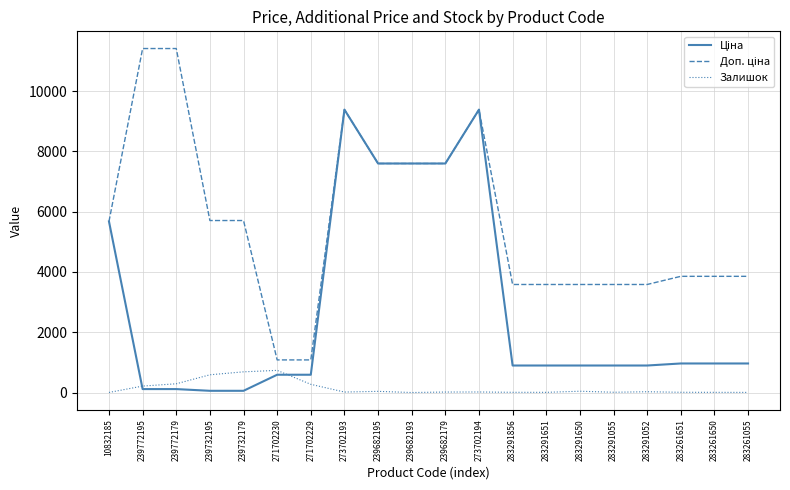

What is the highest value of the Залишок series?

735.0